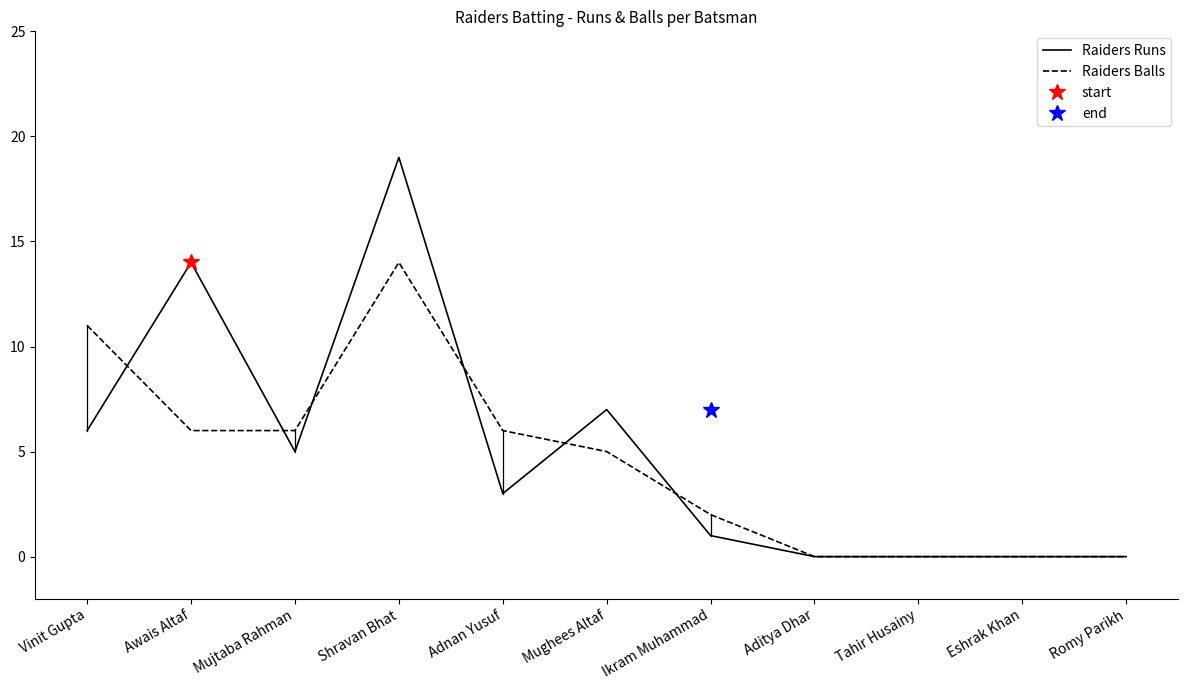

Between which two adjacent categories do Raiders Balls and Raiders Runs first intersect?

Vinit Gupta and Awais Altaf